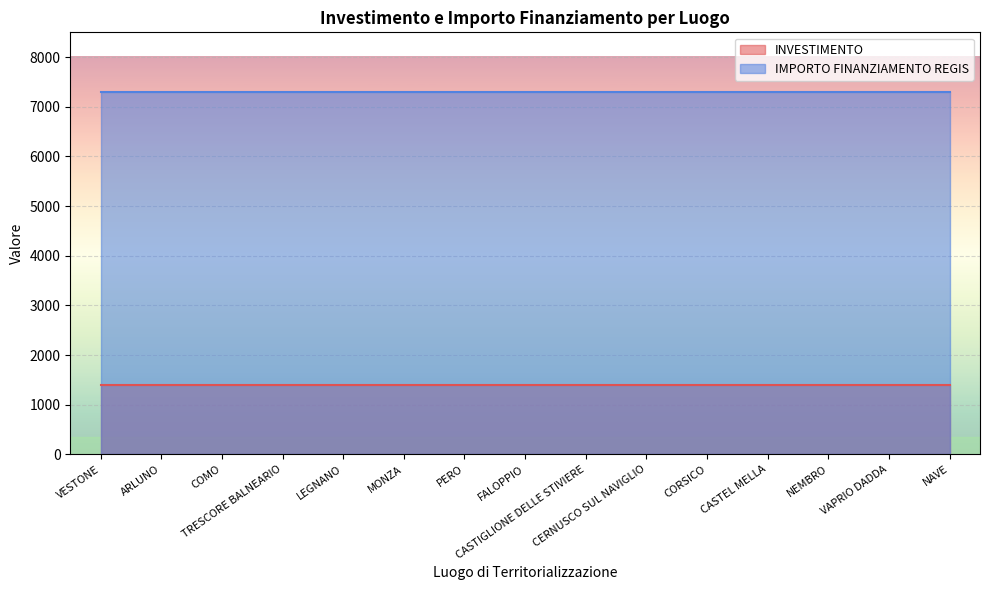

Is the value of IMPORTO FINANZIAMENTO REGIS at CASTEL MELLA greater than the value of INVESTIMENTO at VAPRIO DADDA?

Yes